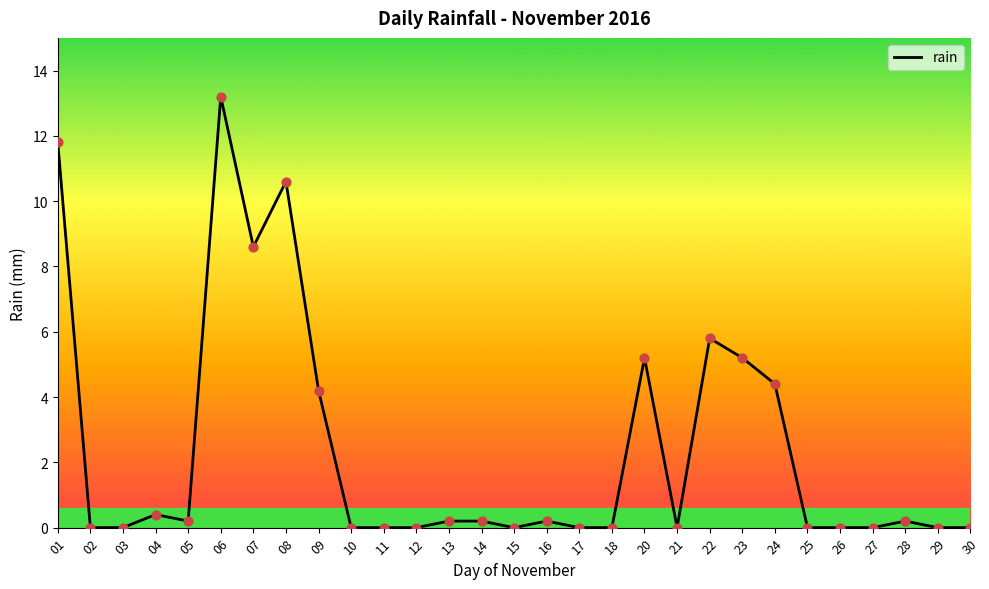

What is the change in value from 13 to 30?

-0.2